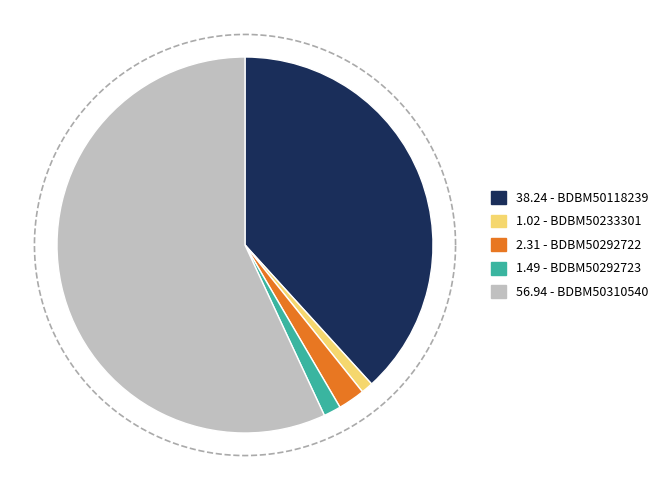

How much of the chart is everything except BDBM50310540?

43.1%